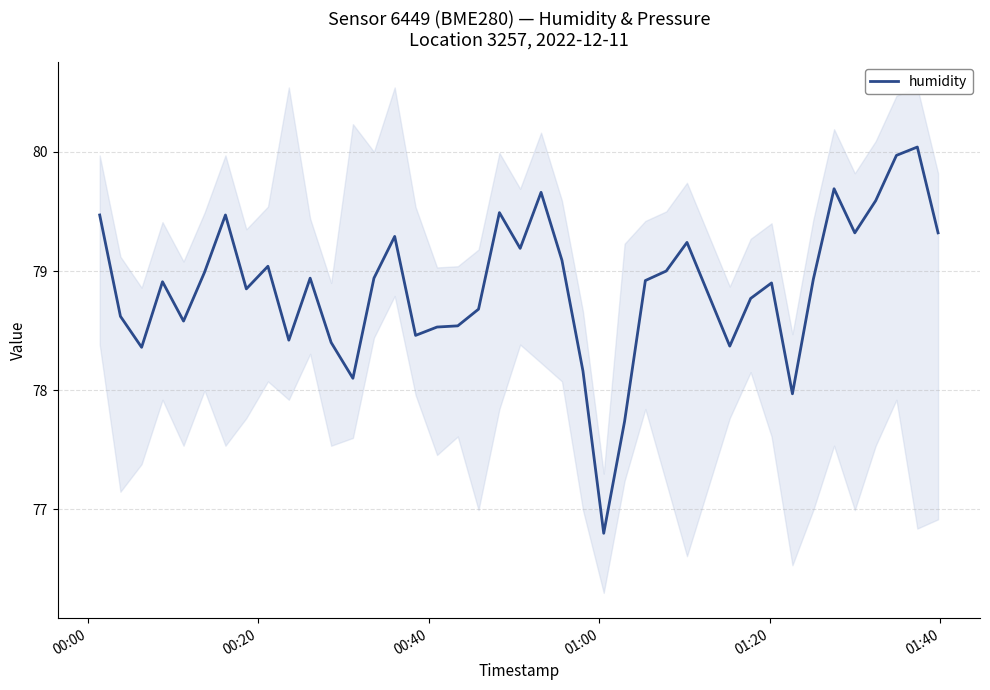

What is the sum of all values?

3154.8